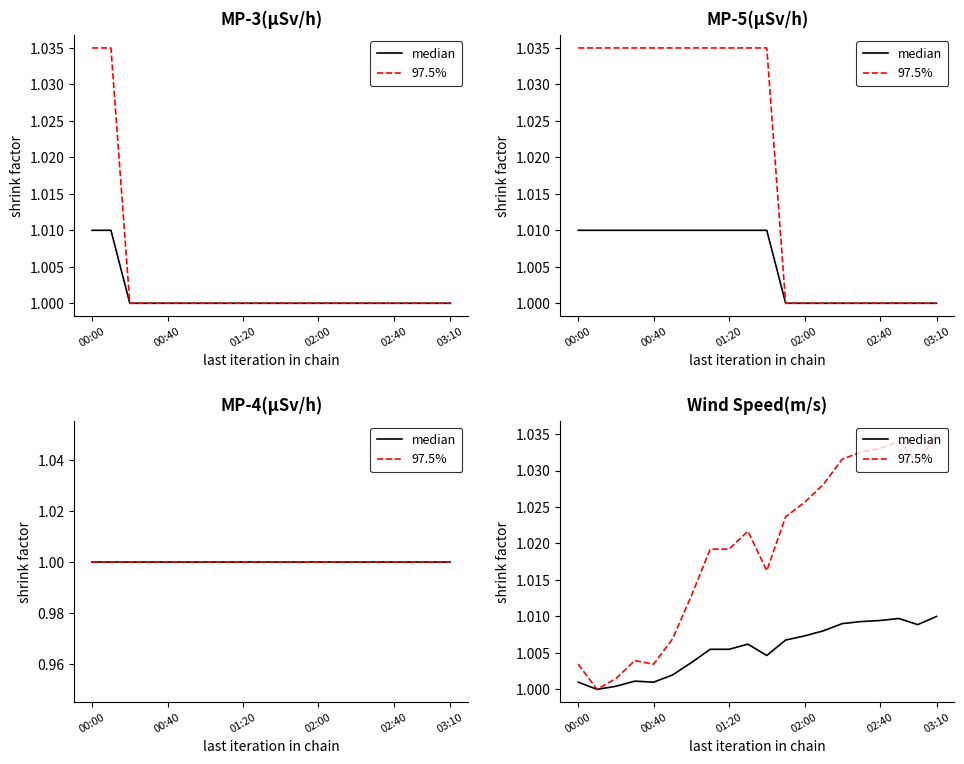

Does the chart have visible grid lines?

No